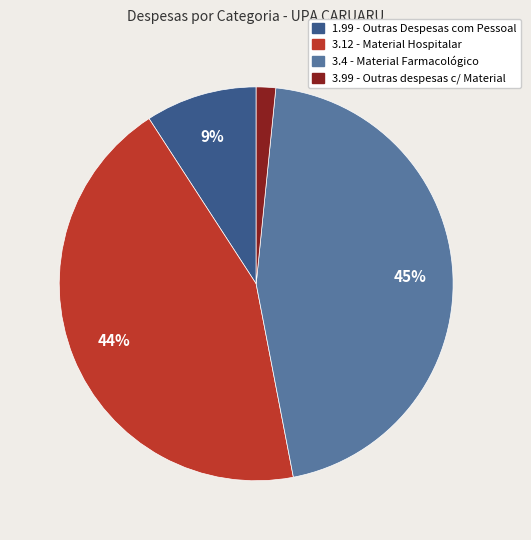

To the nearest percent, what is the average slice percentage?

25%